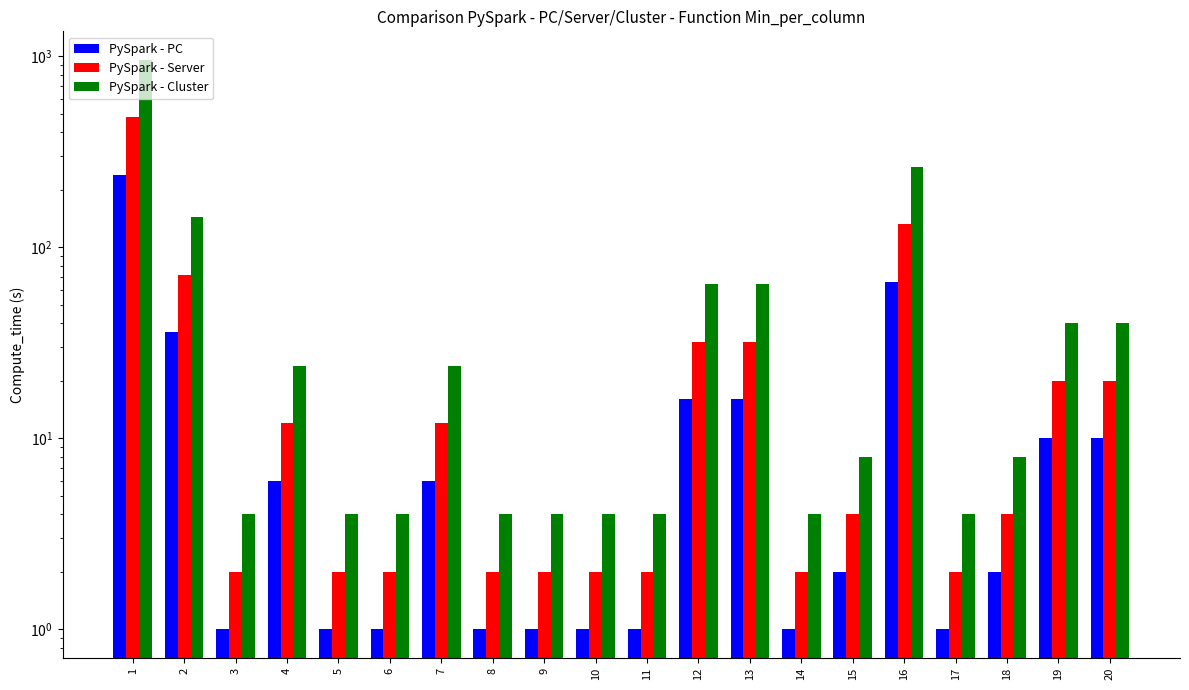

How many groups of bars are there?

20